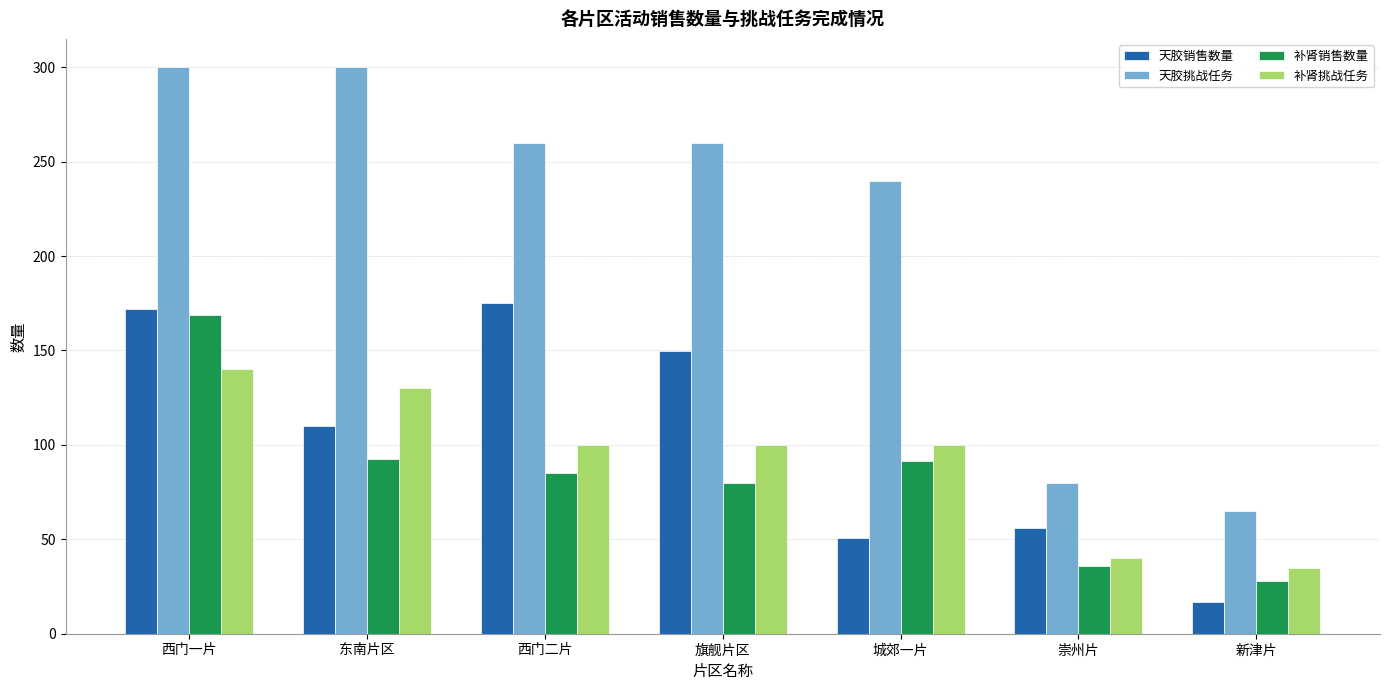

What is the label of the 4th bar from the right?

旗舰片区